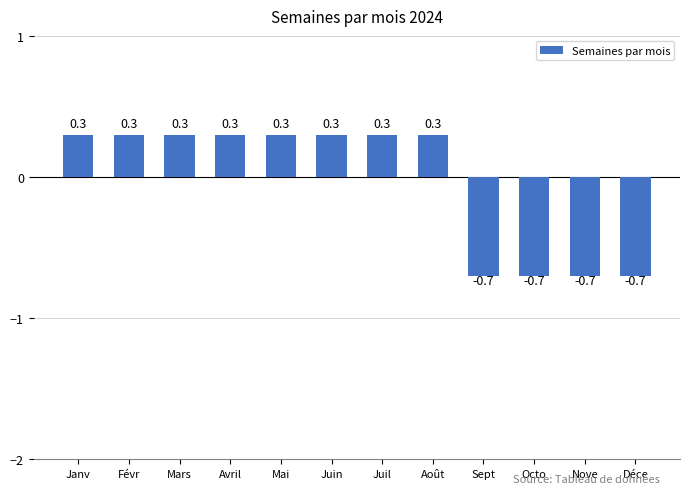

What is the value of the 11th bar from the left?

-0.7